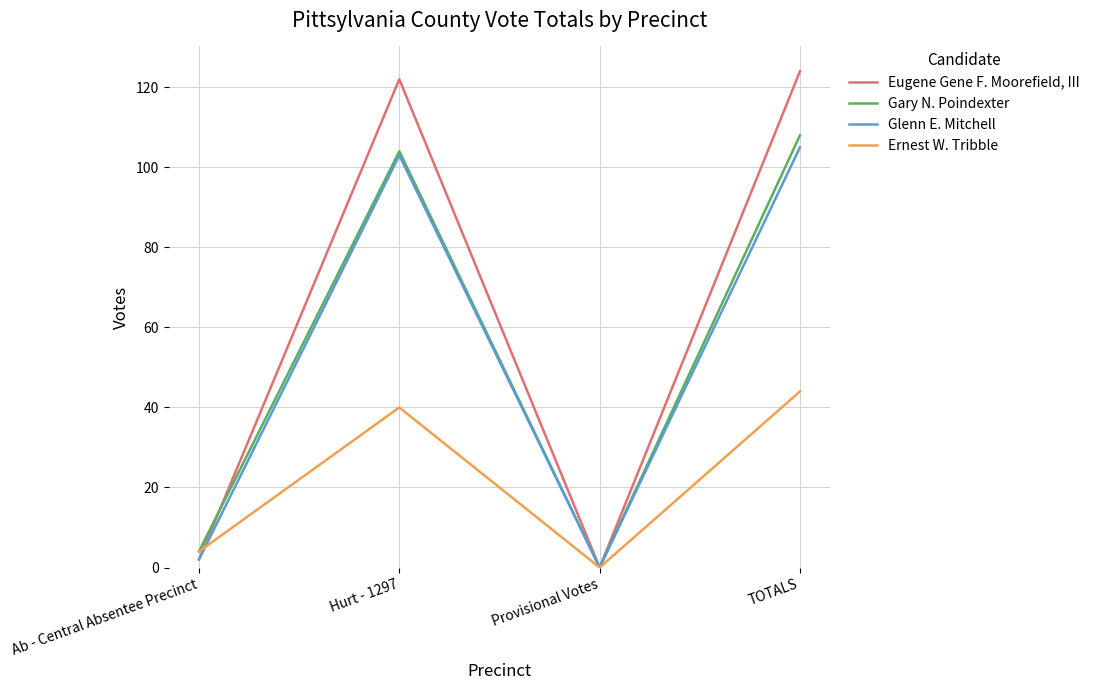

The Ernest W. Tribble series shows 0 at Provisional Votes. True or false?

True